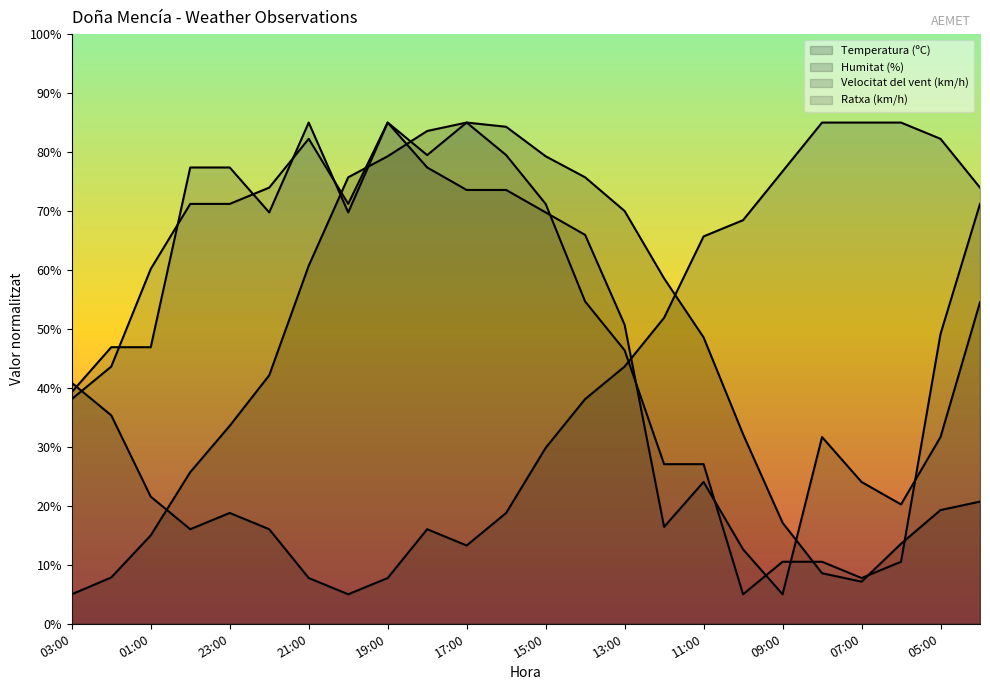

What position from the right is 21:00?

18